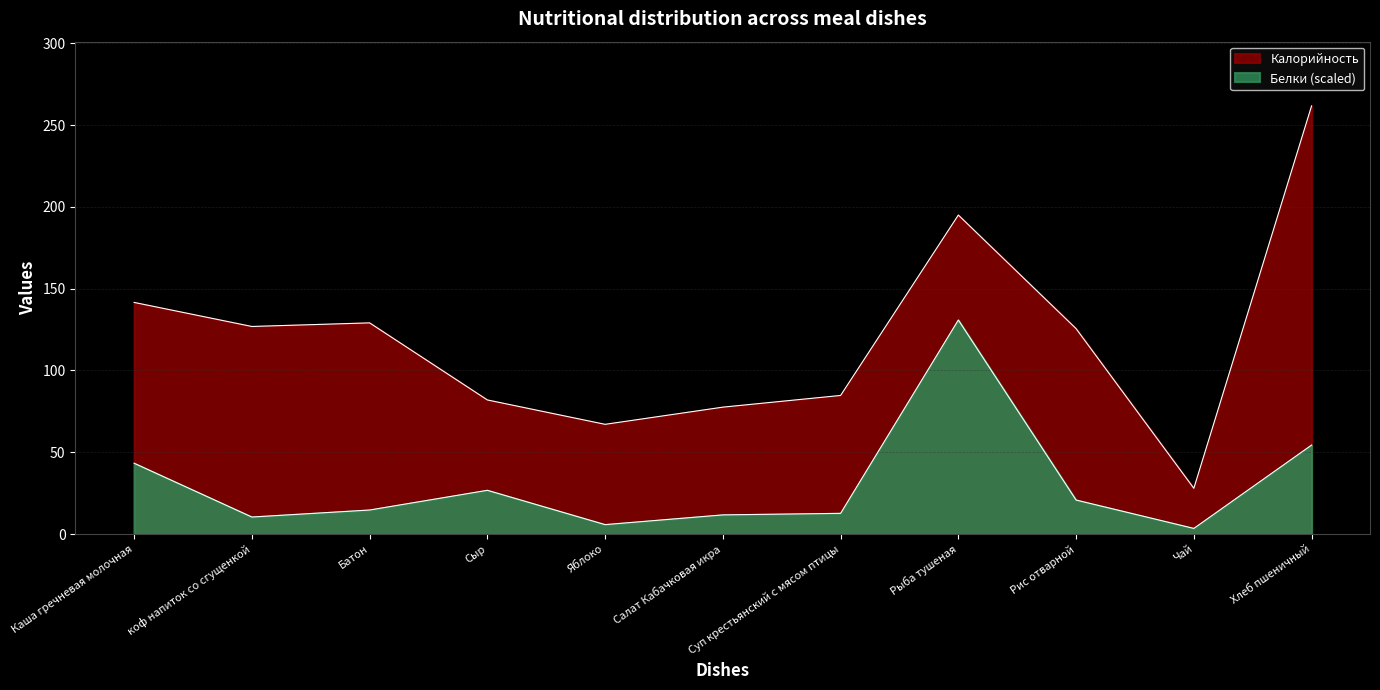

The value of Калорийность at Рис отварной is 125.6. True or false?

True